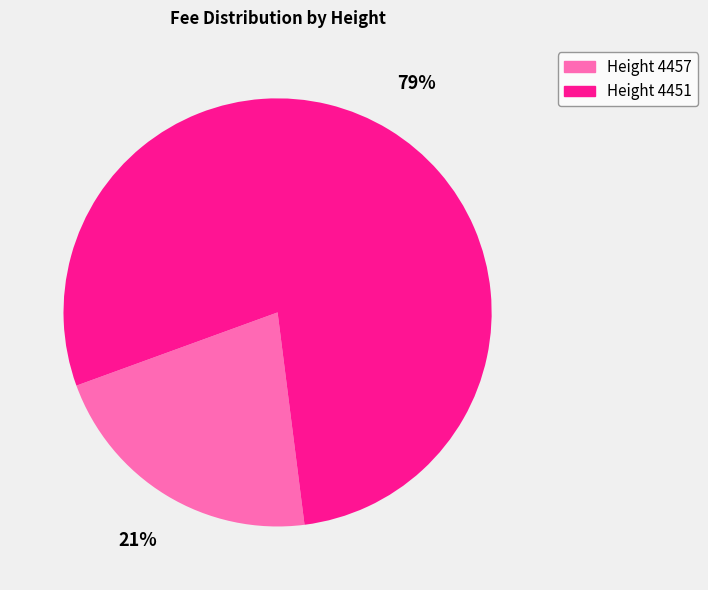

To the nearest percent, what is the combined percentage of Height 4451 and Height 4457?

100%